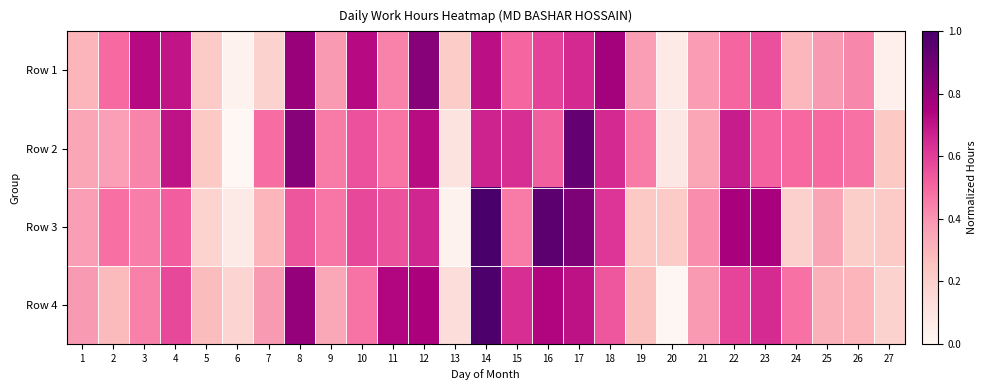

Which series has the largest total across all categories?

Row 2